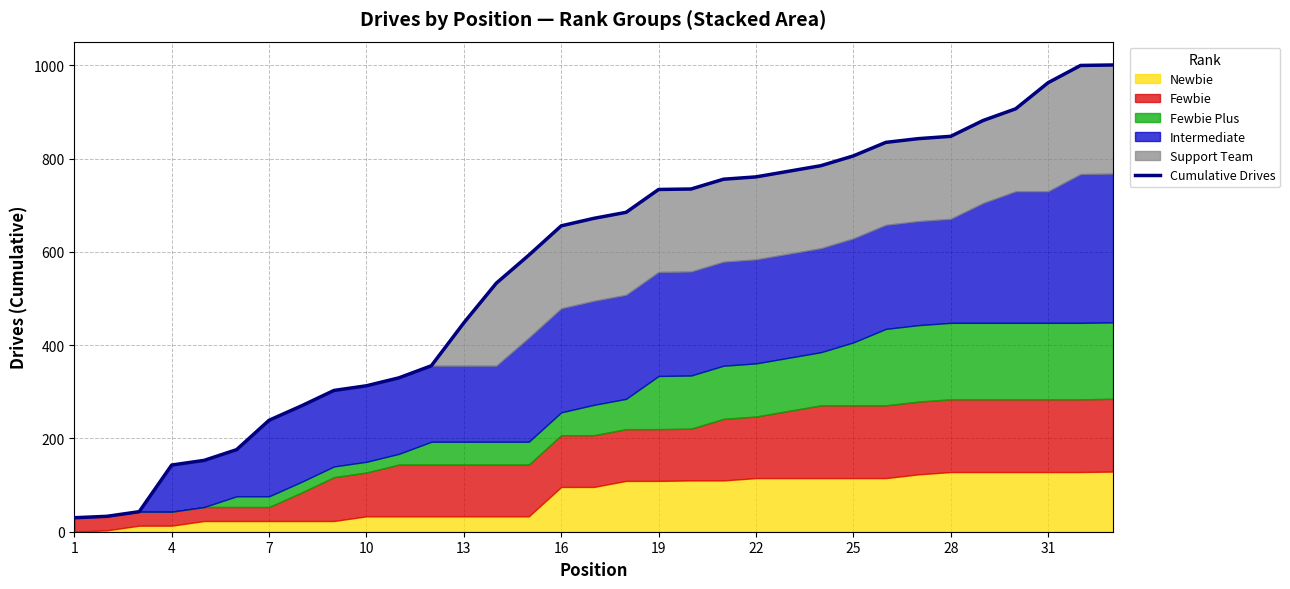

What is the difference between the maximum and second lowest values?

968